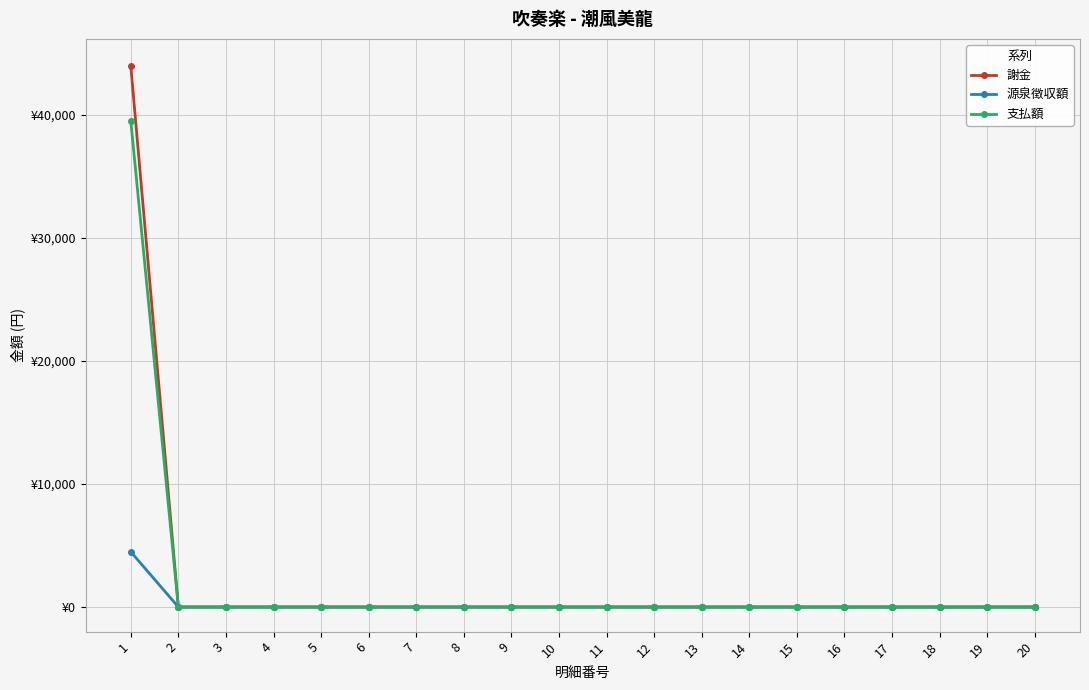

What are all the series names shown in the legend?

謝金, 源泉徴収額, 支払額